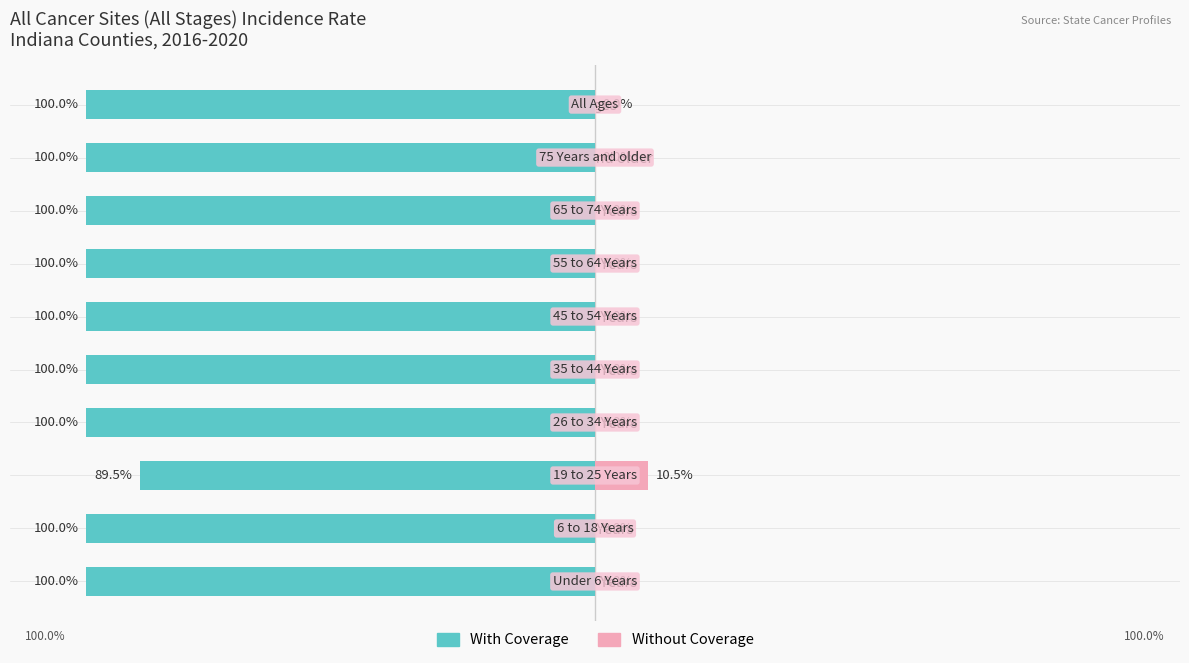

How many values in Without Coverage are above zero?

1